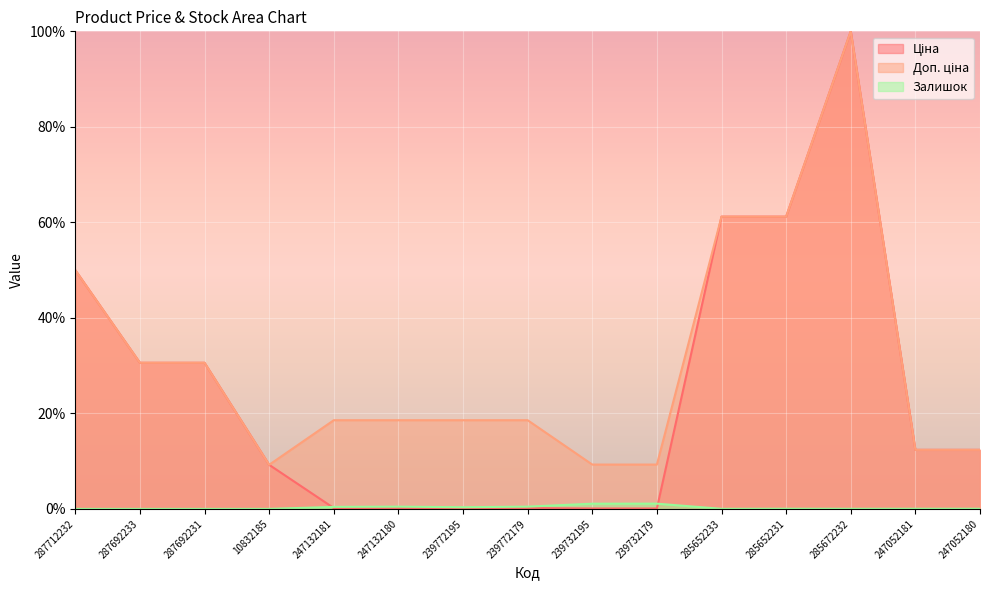

What is the total value across all series at 239772195?

19.1